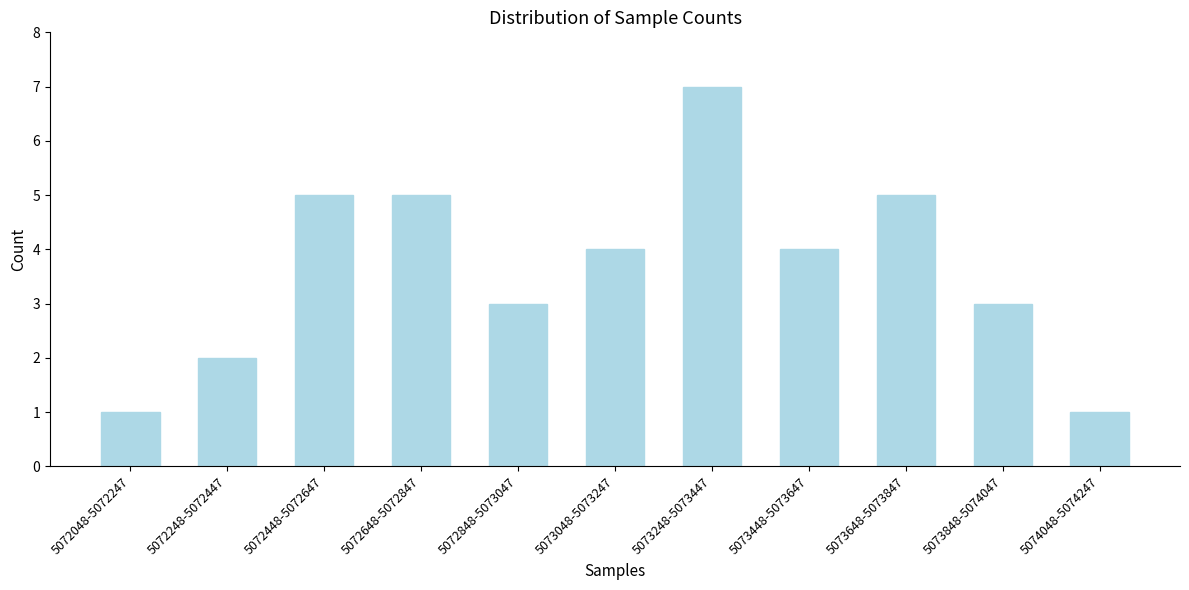

Reading left to right, extract all data points from this chart.

5072048-5072247=1	5072248-5072447=2	5072448-5072647=5	5072648-5072847=5	5072848-5073047=3	5073048-5073247=4	5073248-5073447=7	5073448-5073647=4	5073648-5073847=5	5073848-5074047=3	5074048-5074247=1